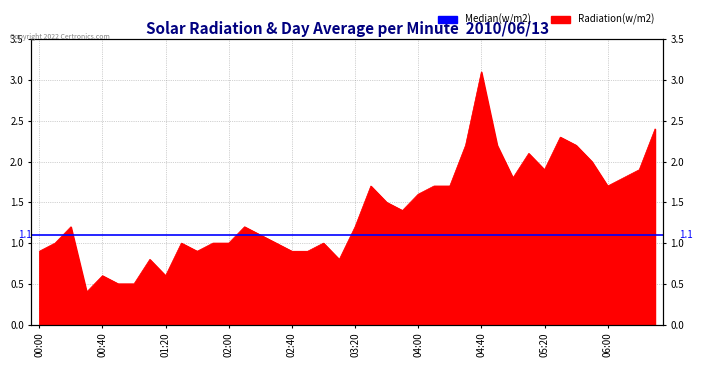

Does the chart have visible grid lines?

Yes